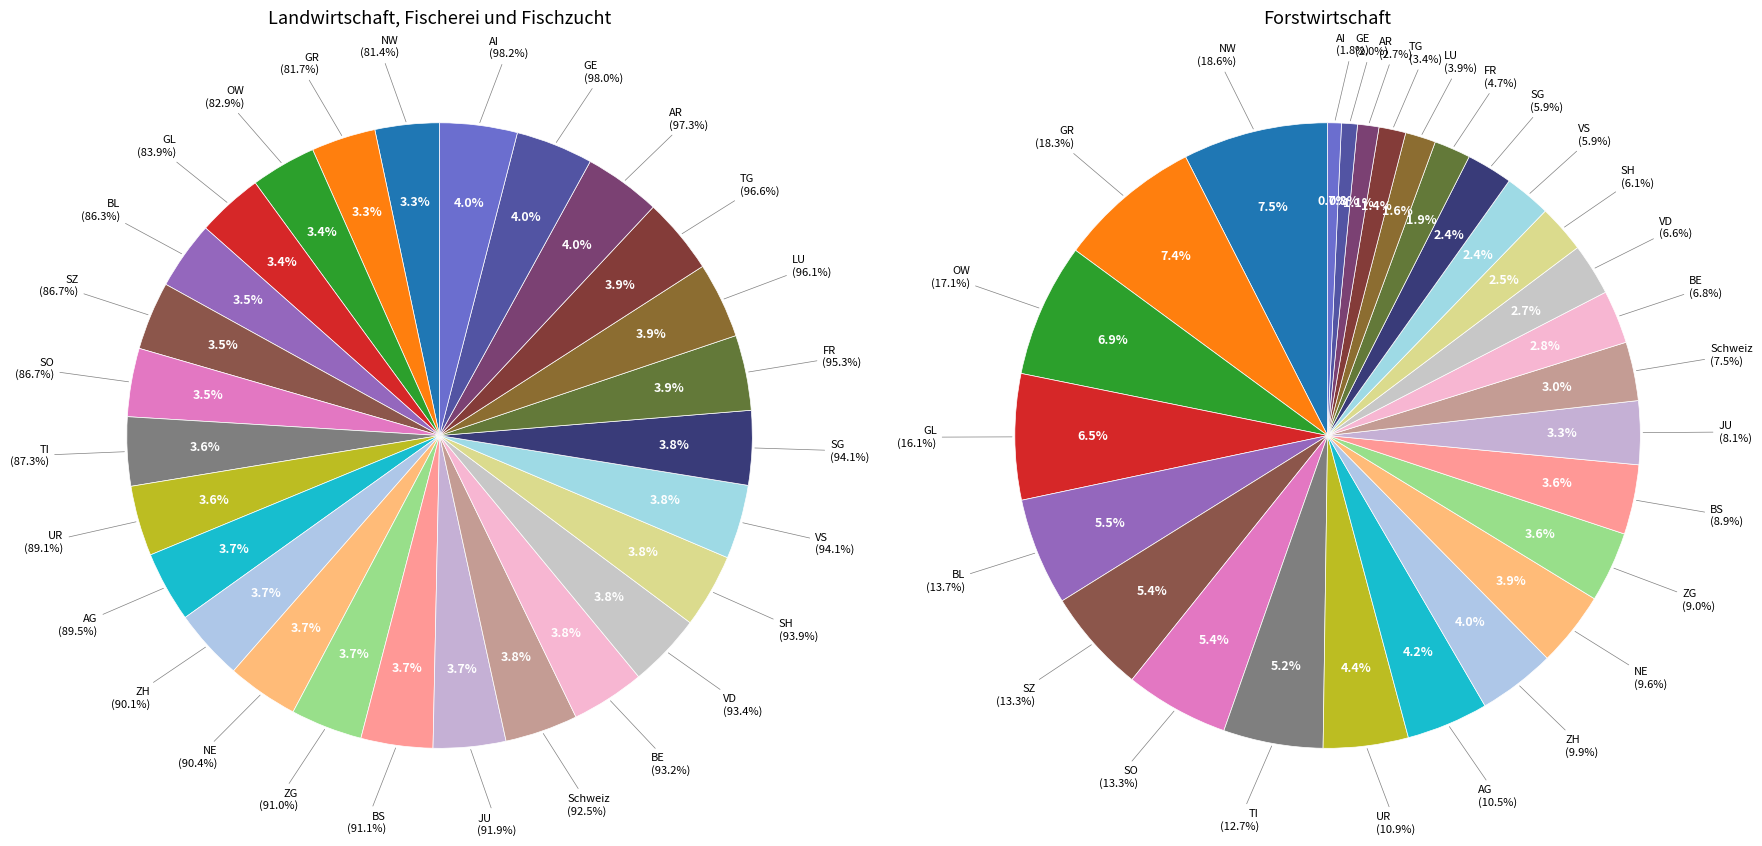

Which series has the largest range (max minus min)?

Landwirtschaft, Fischerei und Fischzucht